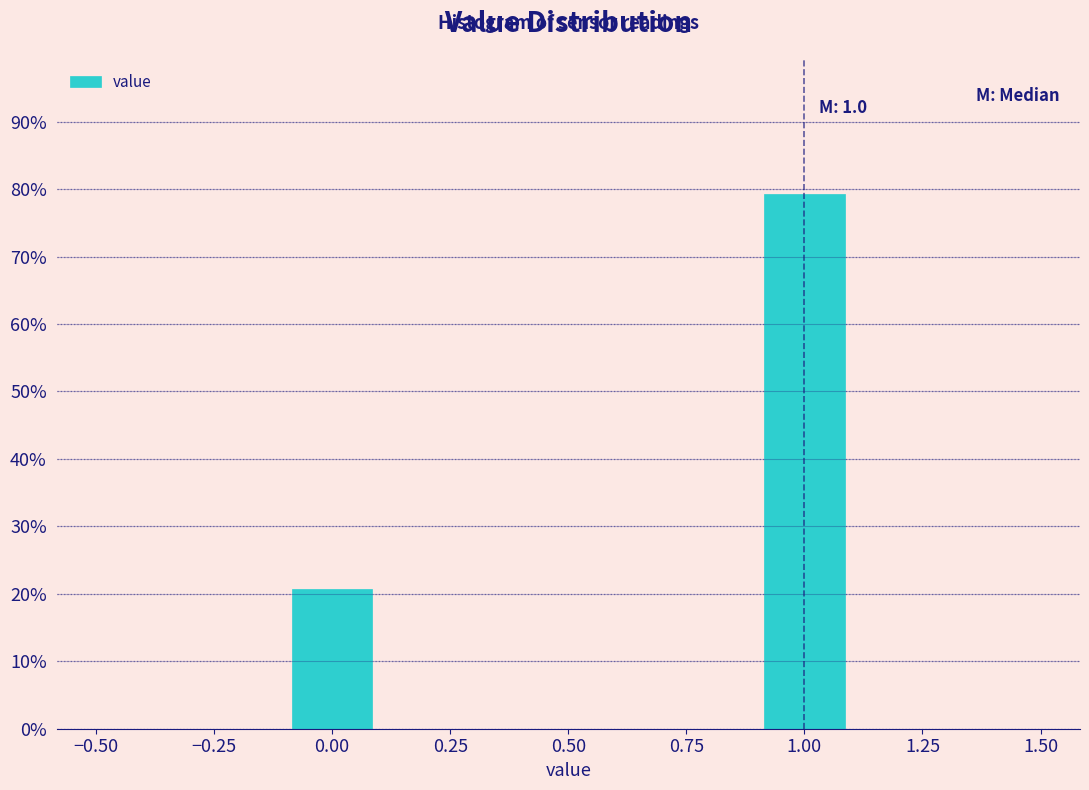

Over which range of the x-axis is the bar tallest?

0.9 to 1.1